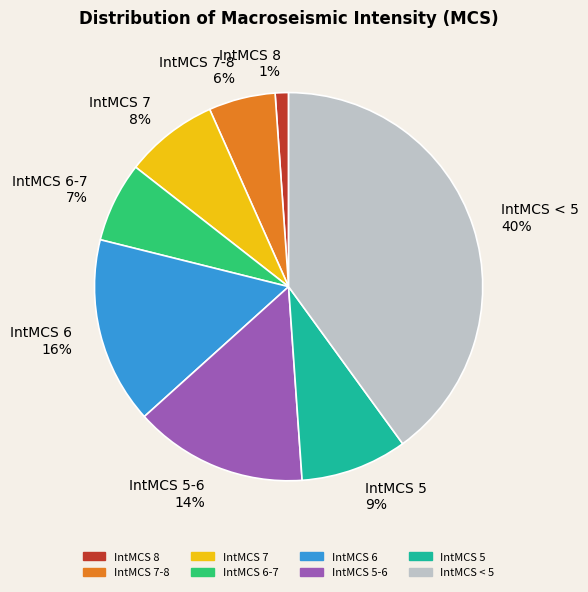

Which has a higher value, IntMCS < 5 40% or IntMCS 7-8 6%?

IntMCS < 5 40%